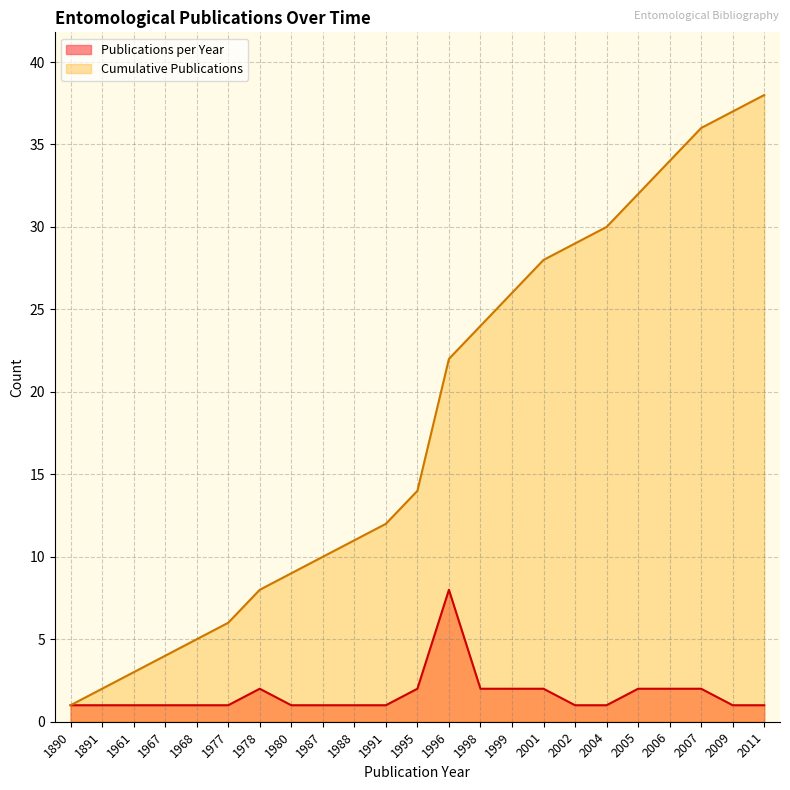

What is the smallest value displayed?

1